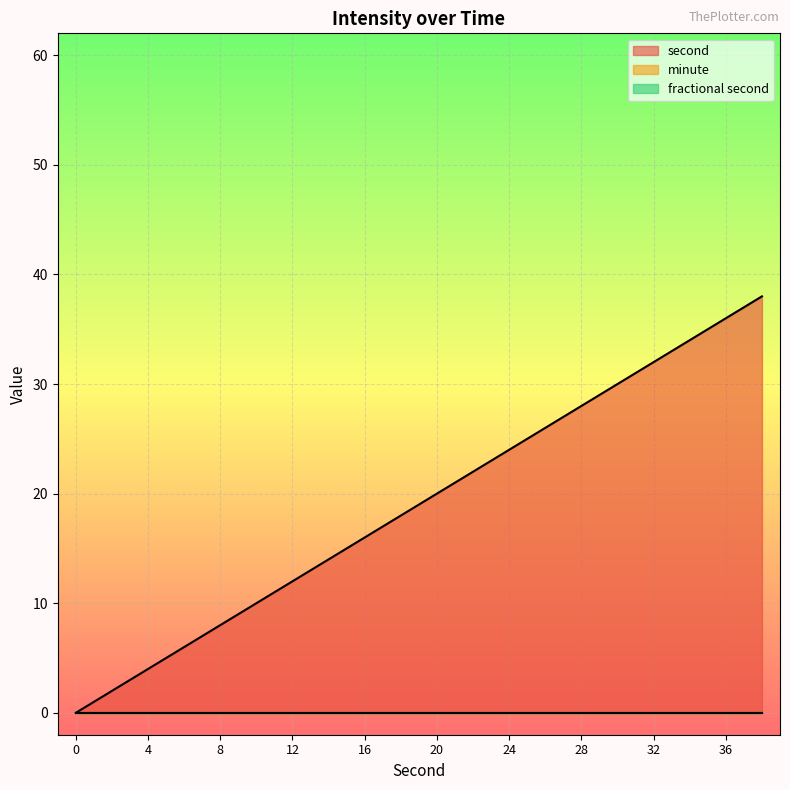

How many positive values does the second series have?

19